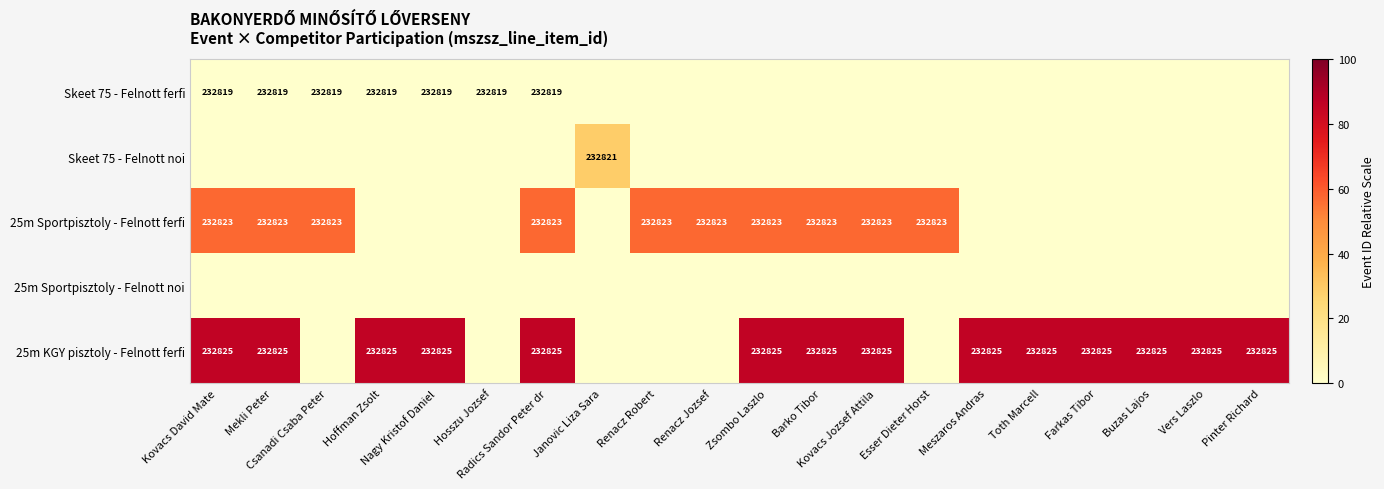

Where is 25m Sportpisztoly - Felnott ferfi nearest to the value 28?

Hoffman Zsolt